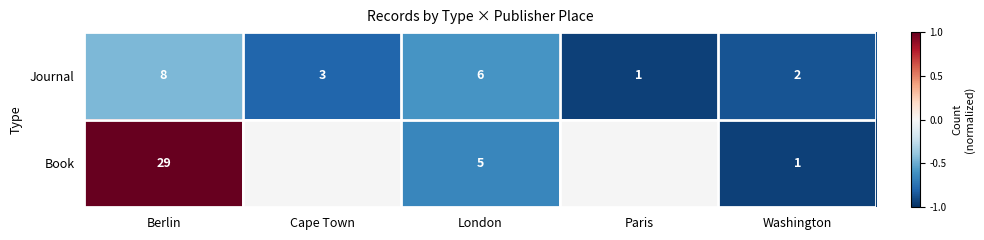

At which category is the sum across all series the highest?

Berlin